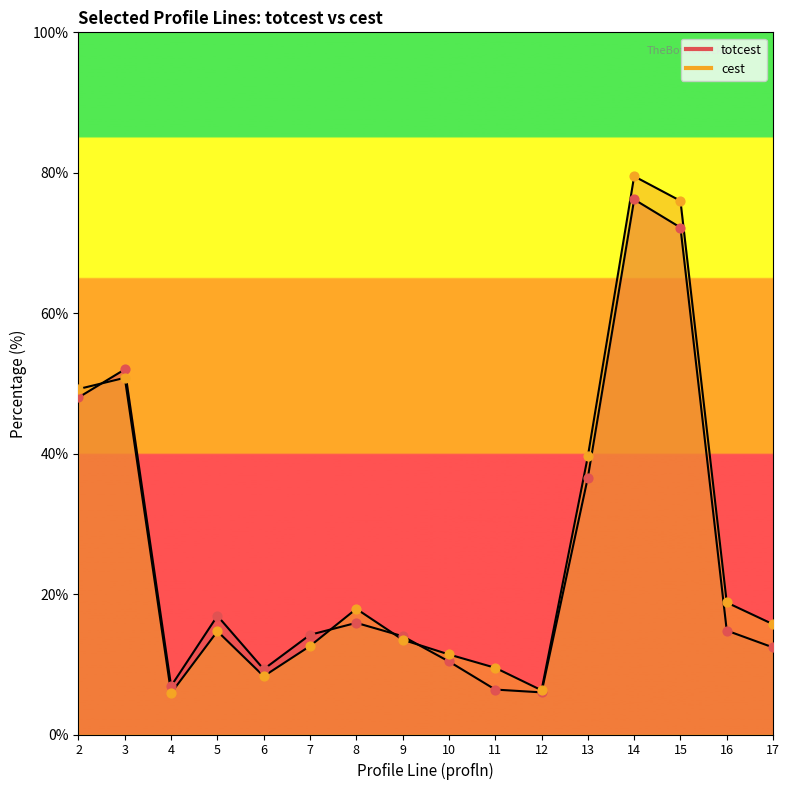

Which series reaches the minimum Y coordinate?

cest